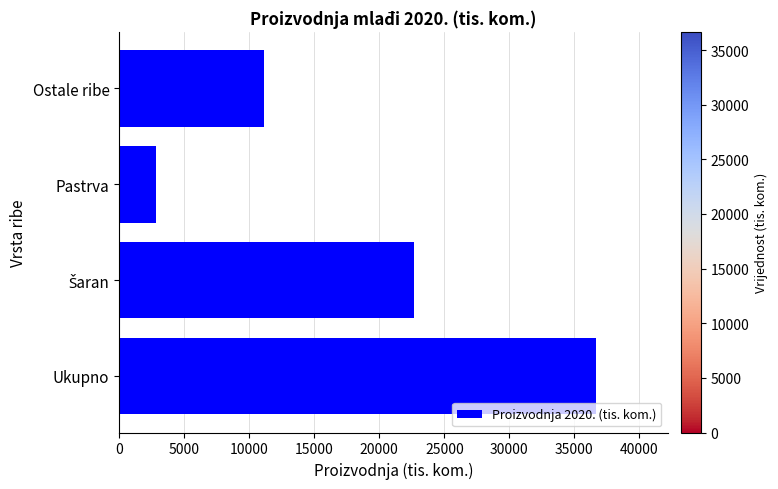

Between Ostale ribe and Ukupno, which is larger?

Ukupno